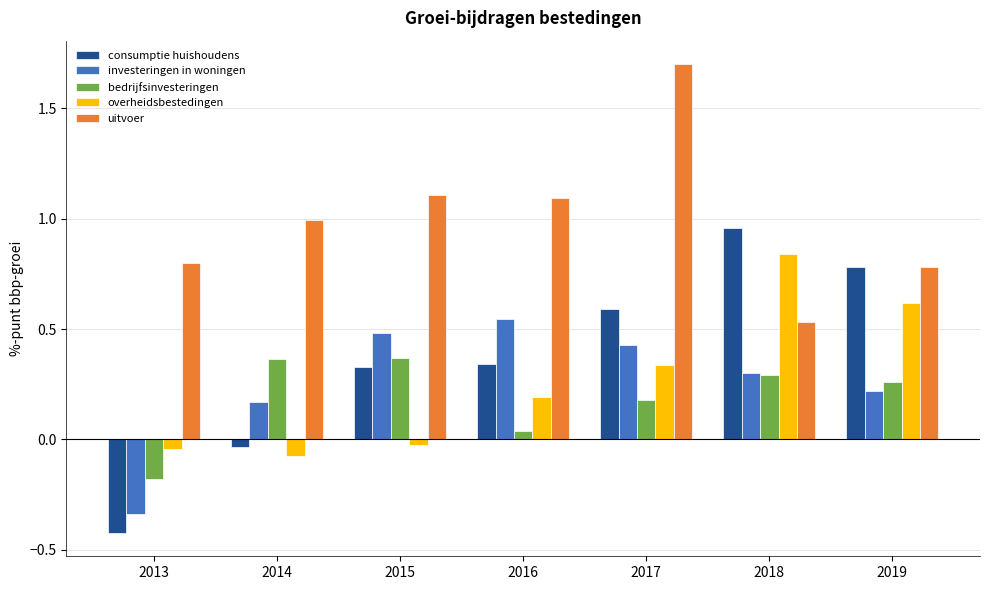

Where does the investeringen in woningen series first go above 0?

2014